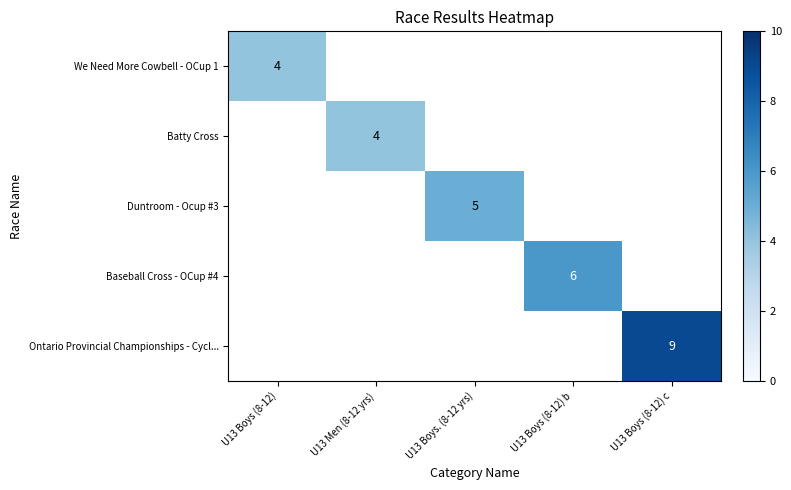

True or false: Batty Cross has a value of 4 at U13 Men (8-12 yrs).

True